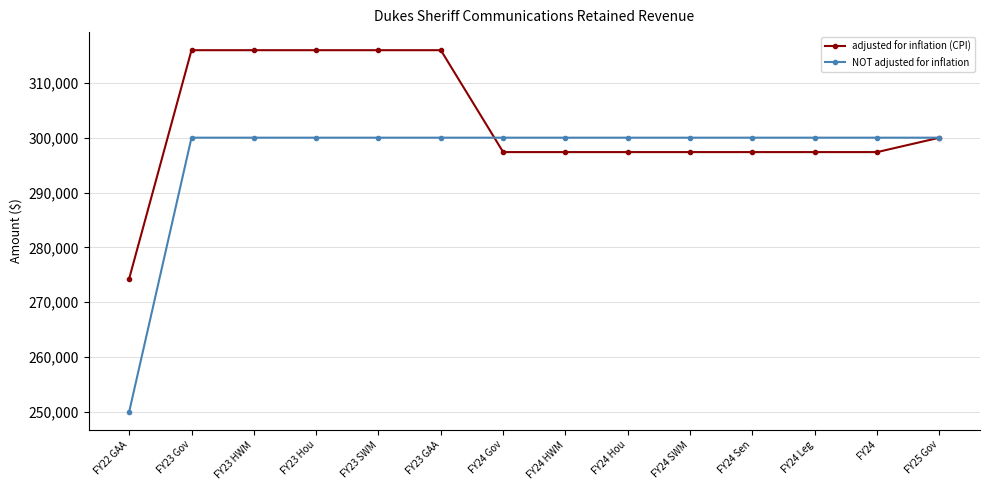

Which category has the lowest value in the adjusted for inflation (CPI) series?

FY22 GAA